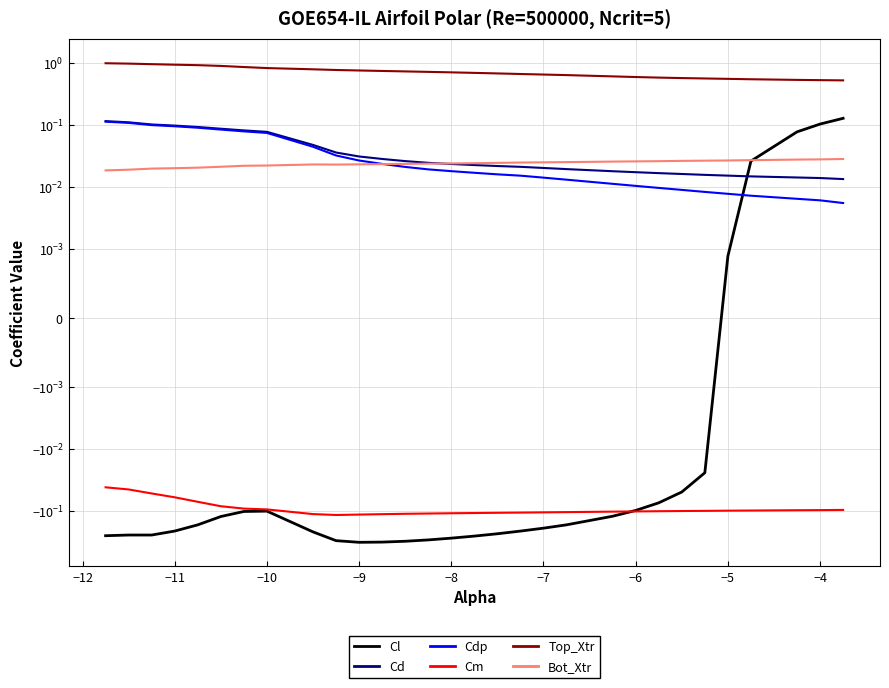

How many intersections are there between Bot_Xtr and Cl?

1